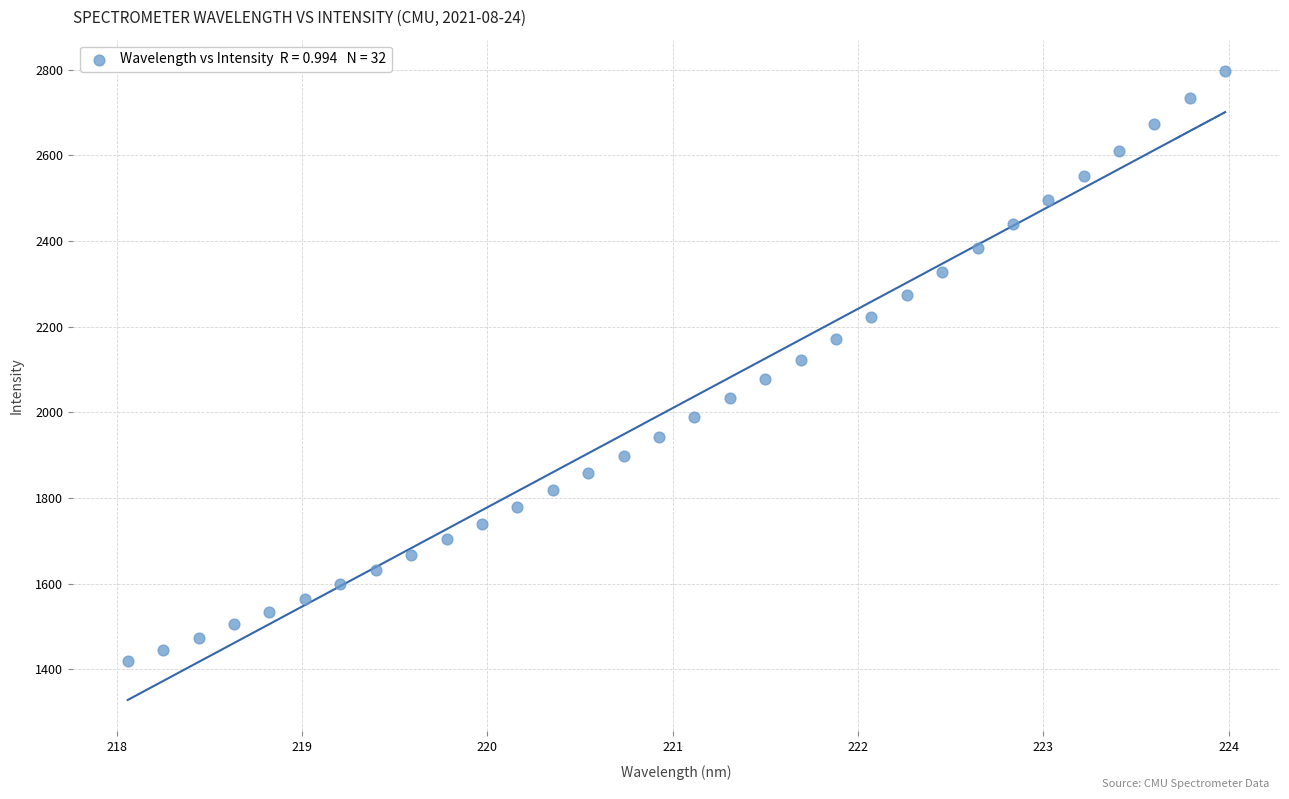

What is the range of Y values (max minus min)?

1377.5